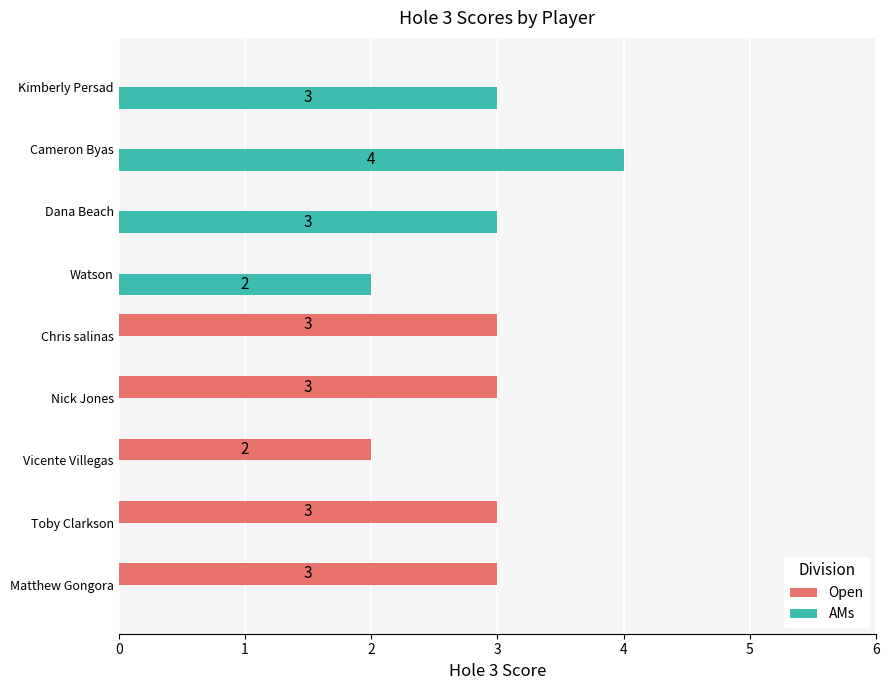

The Open series shows 1 at Cameron Byas. True or false?

False